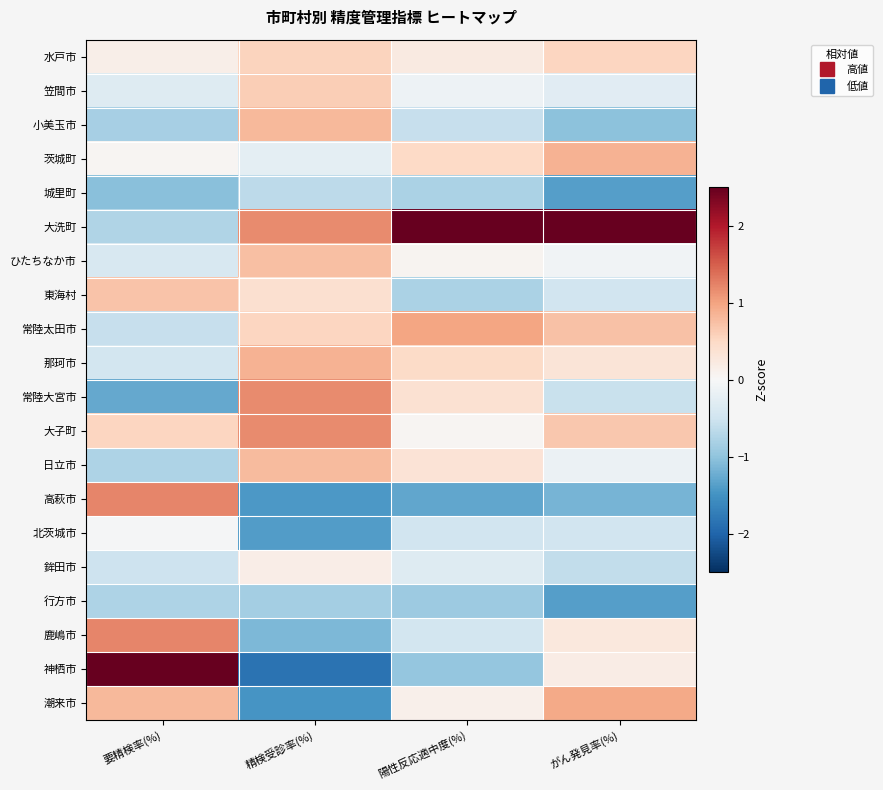

Which series has the widest spread of values?

神栖市